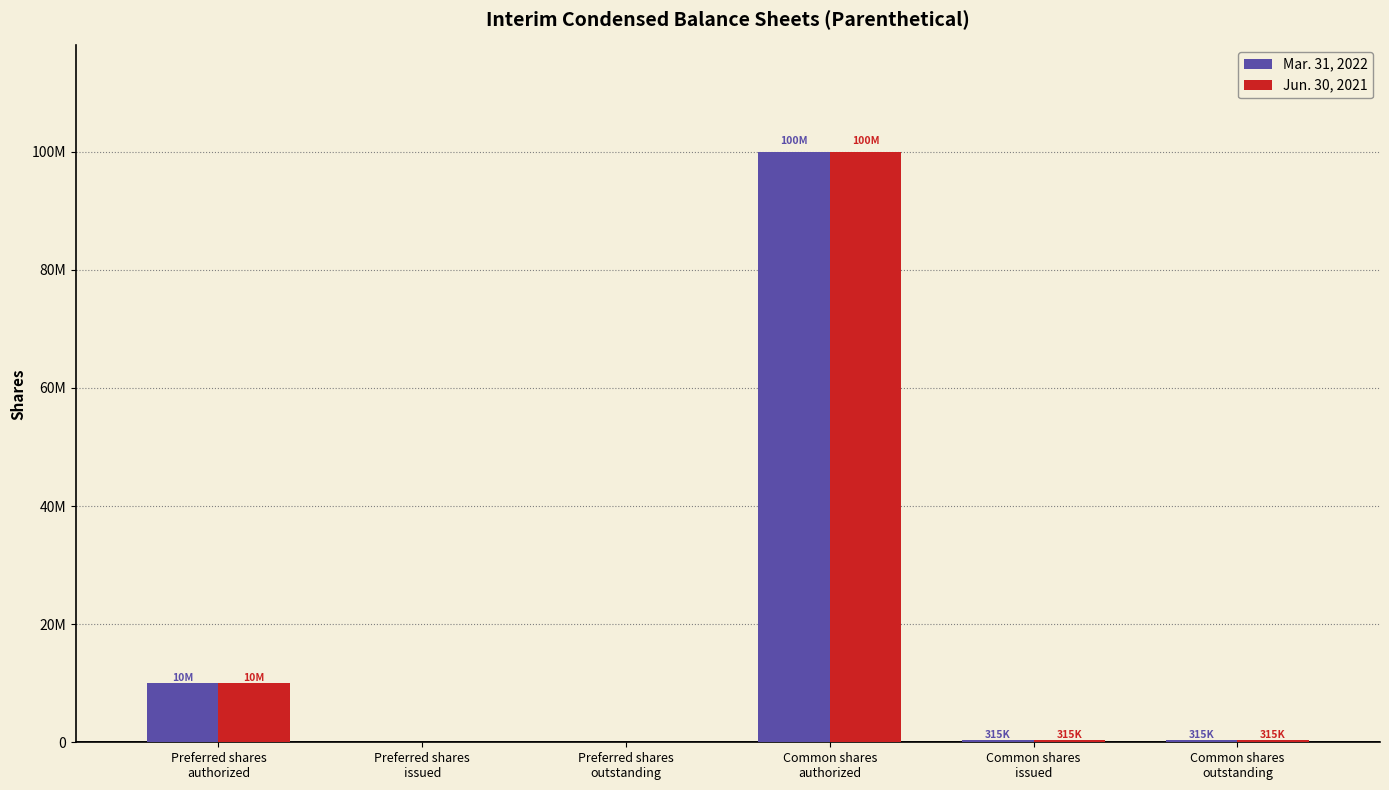

Which series has the largest total across all categories?

Mar. 31, 2022